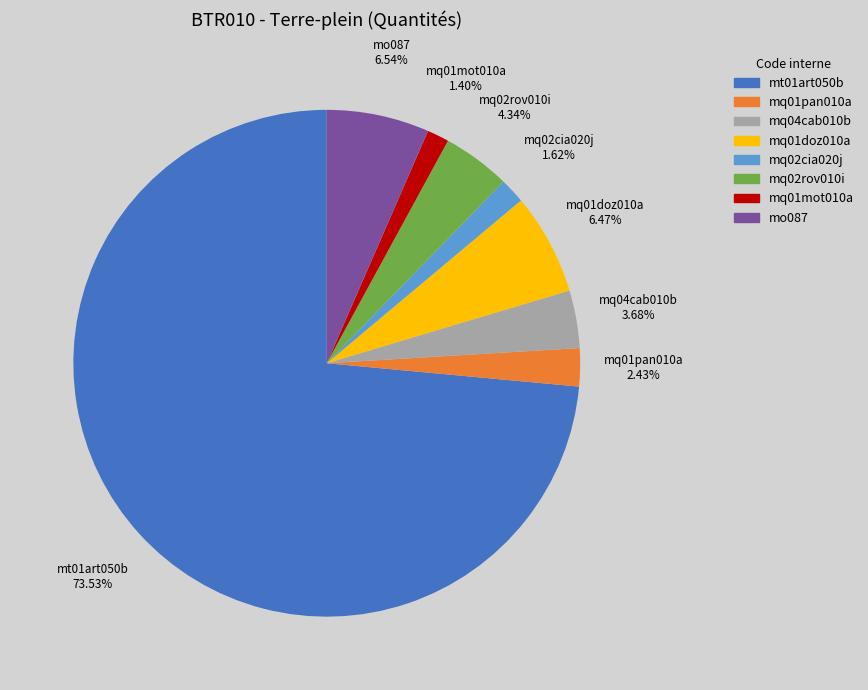

Which category accounts for the majority?

mt01art050b